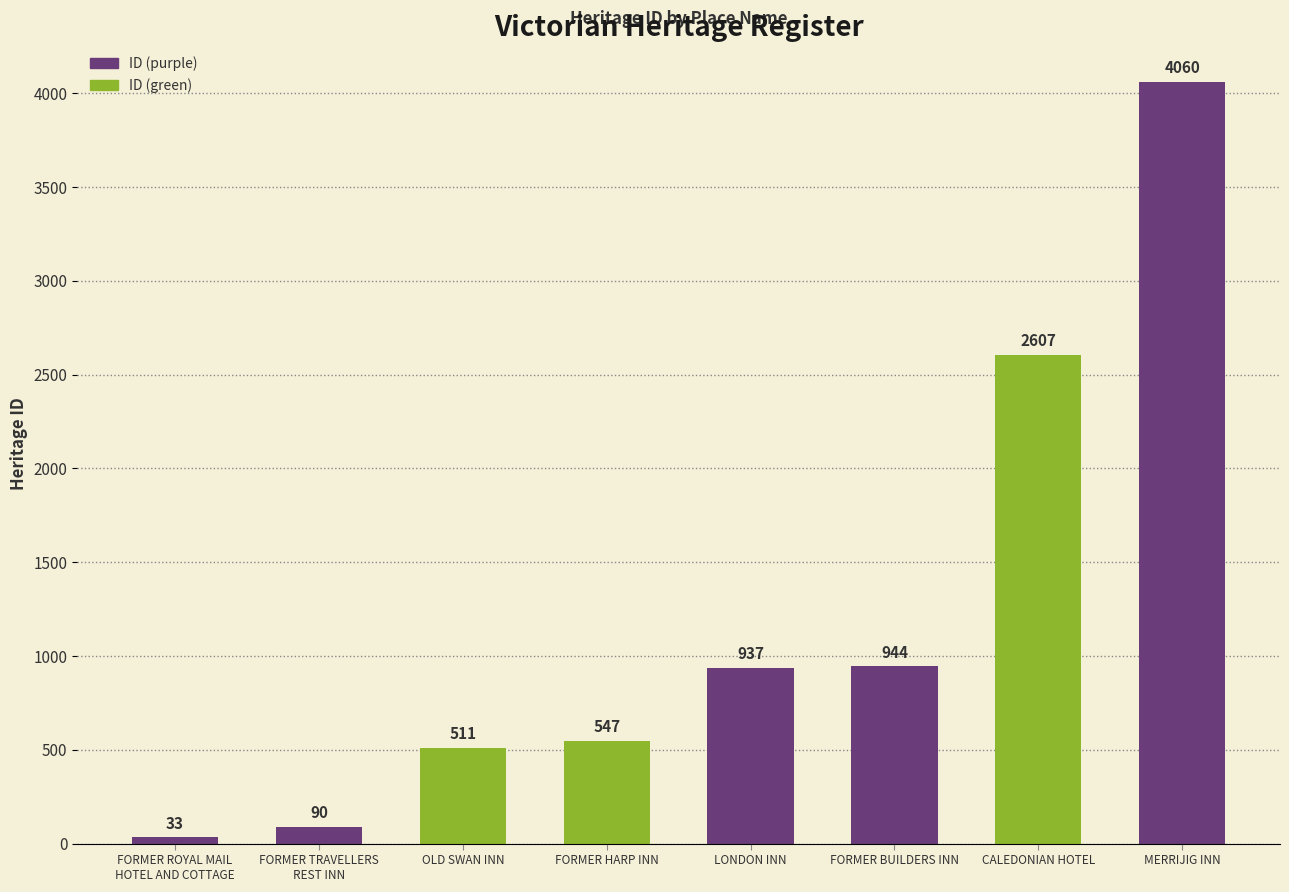

What is the smallest value displayed?

33